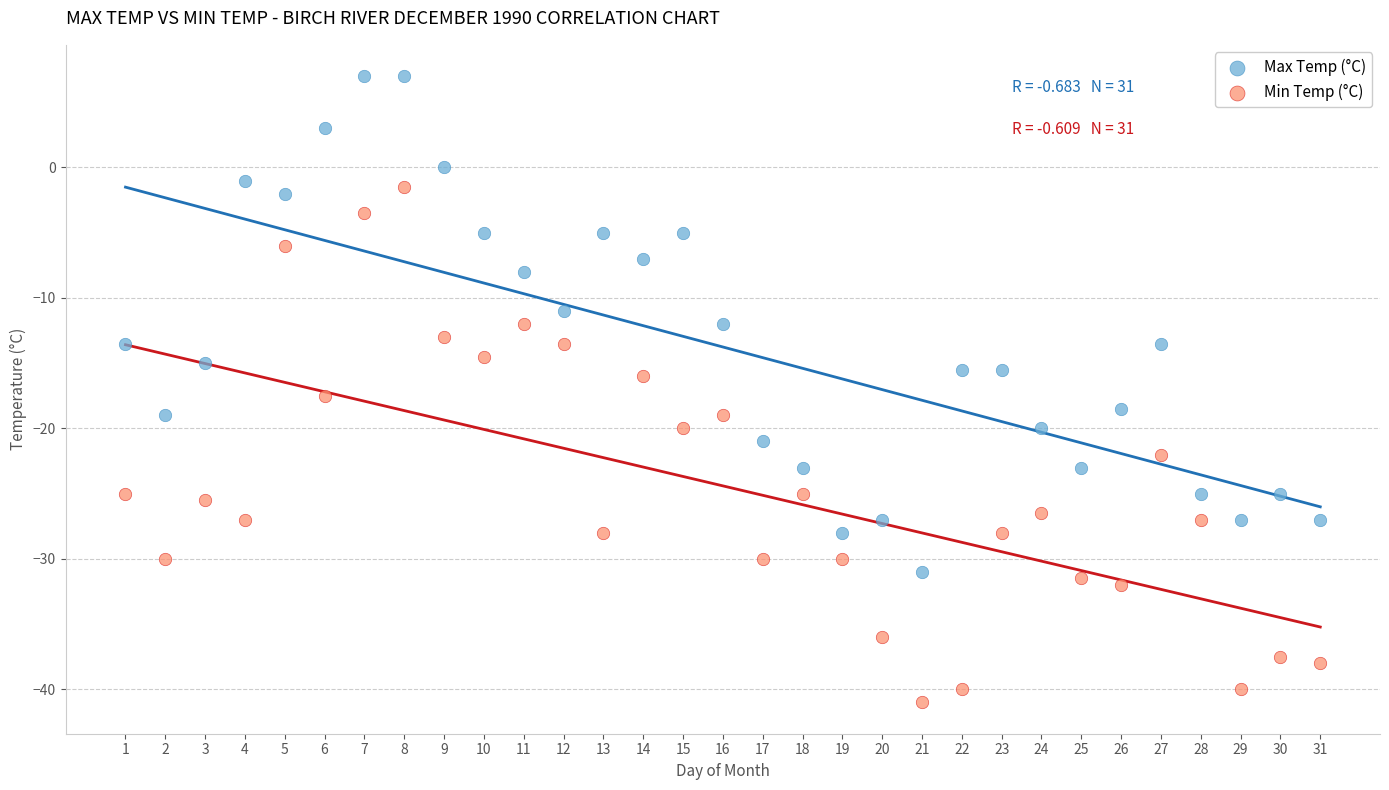

Which series reaches the minimum Y coordinate?

Min Temp (°C)